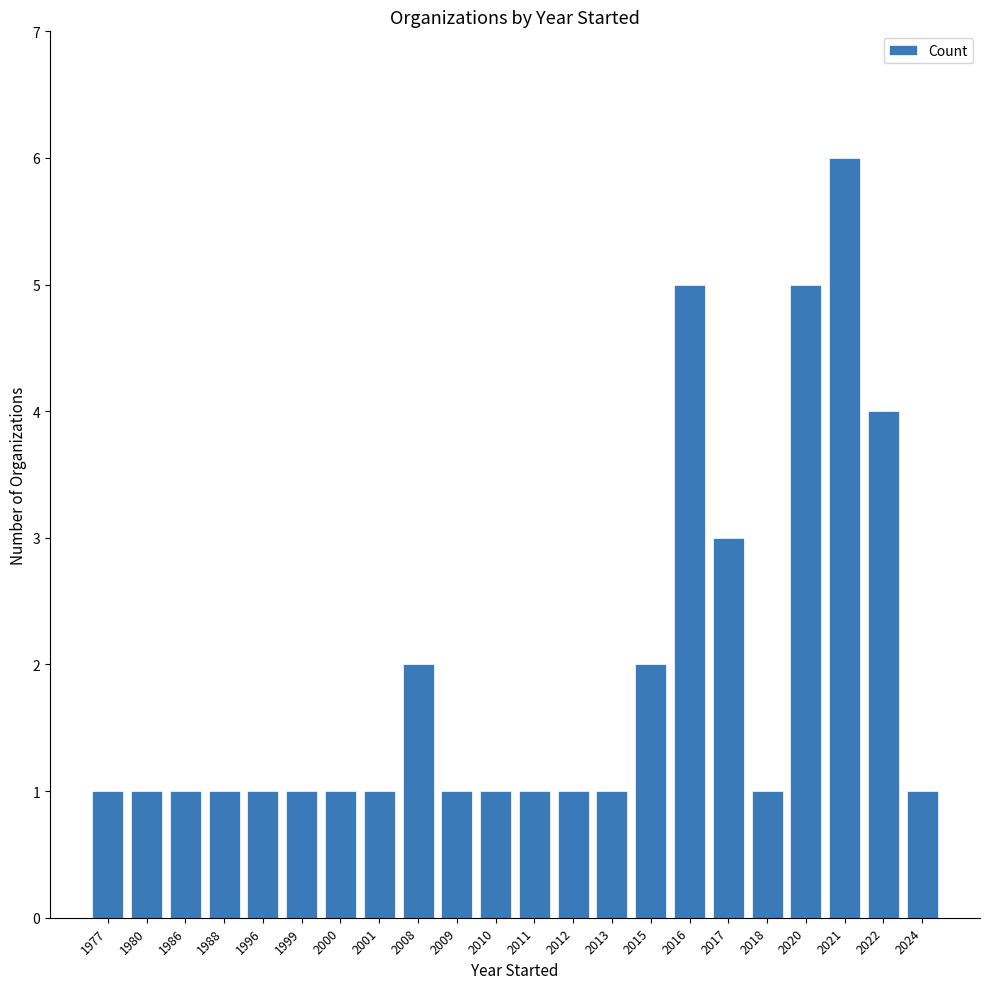

What is the sum of the values at 1980 and 1977?

2